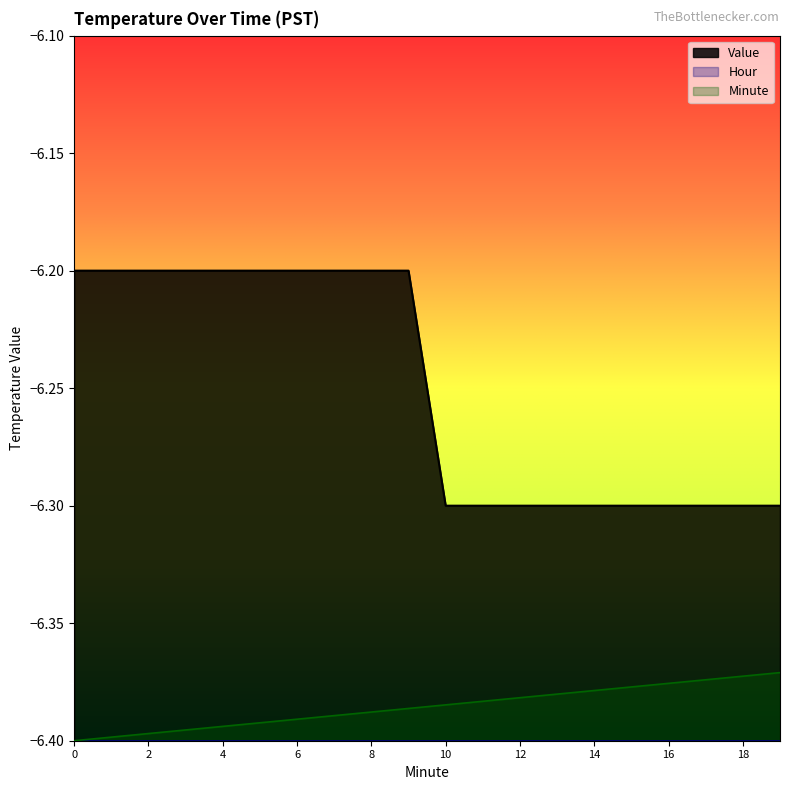

Which category has the lowest value in the Value series?

10